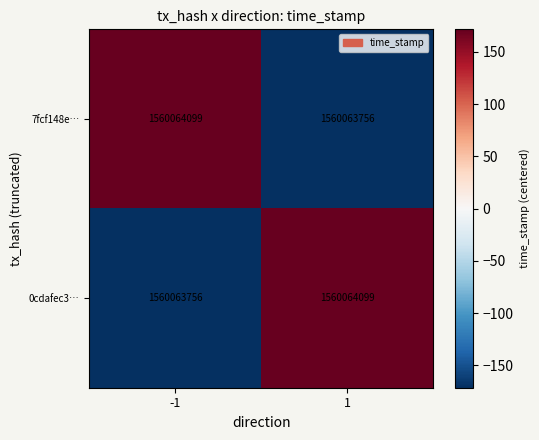

Which category has the lowest value in the 0cdafec3… series?

-1